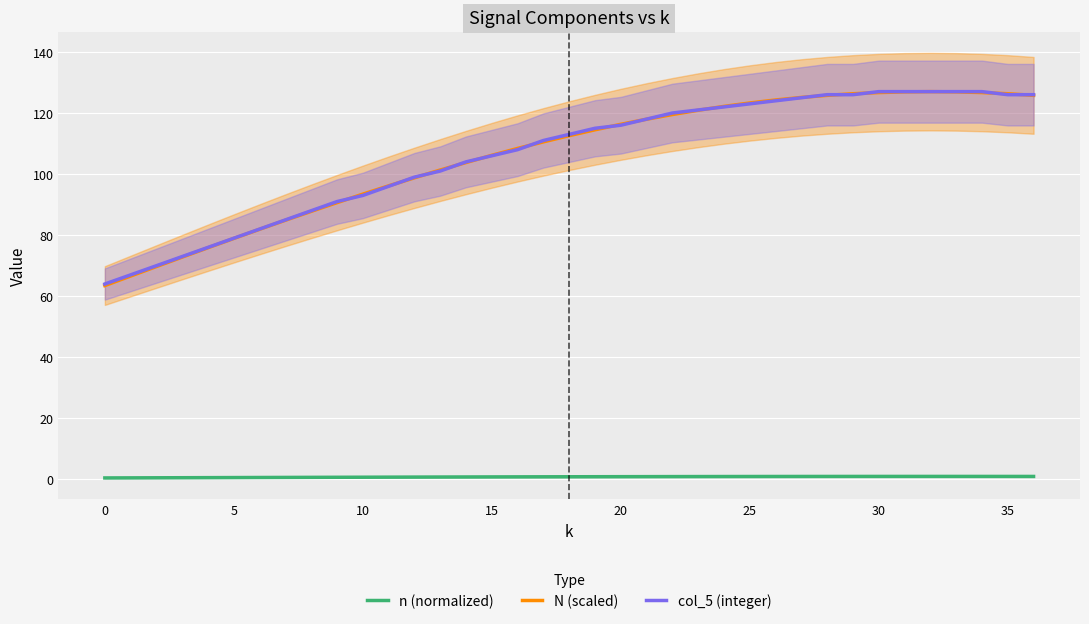

At which category is the sum across all series the highest?

32